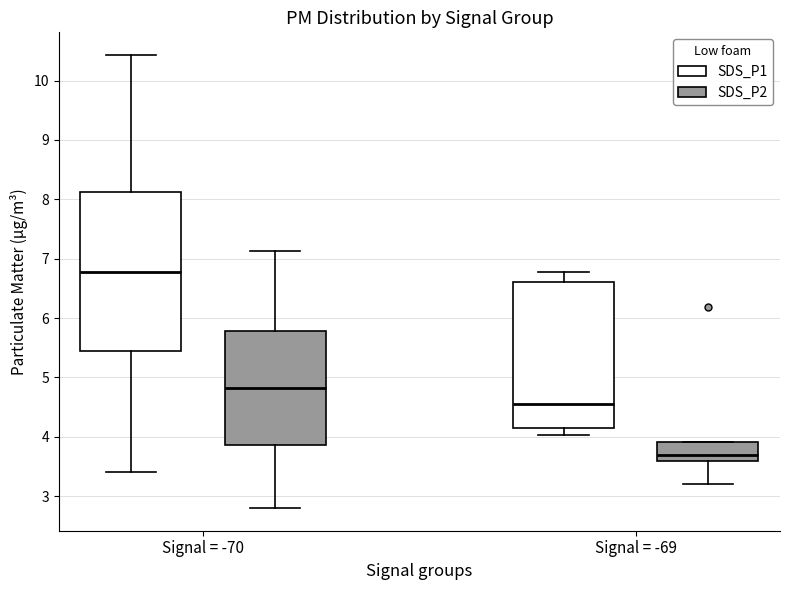

Reading left to right, read every box against the y-axis: the position of its median line, the range the box covers, and the ends of its whiskers. The values are not printed on the chart, so give them approximately, as read against the axis.

Signal = -70 (SDS_P1): median 6.8, box 5.5 to 8.1, whiskers 3.4 to 10.4
Signal = -70 (SDS_P2): median 4.8, box 3.9 to 5.8, whiskers 2.8 to 7.1
Signal = -69 (SDS_P1): median 4.6, box 4.2 to 6.6, whiskers 4.0 to 6.8
Signal = -69 (SDS_P2): median 3.7, box 3.6 to 3.9, whiskers 3.2 to 3.9